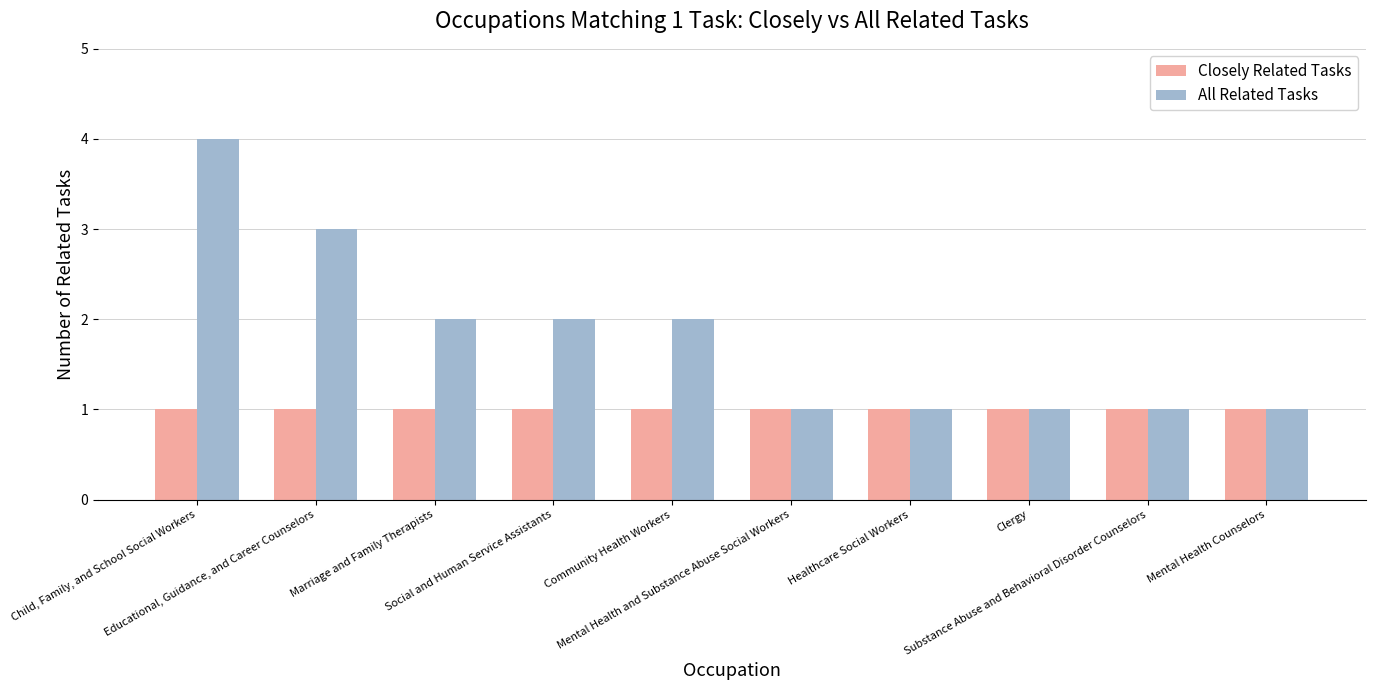

Reading left to right, transcribe all the data shown in this chart.

Closely Related Tasks: Child, Family, and School Social Workers=1	Educational, Guidance, and Career Counselors=1	Marriage and Family Therapists=1	Social and Human Service Assistants=1	Community Health Workers=1	Mental Health and Substance Abuse Social Workers=1	Healthcare Social Workers=1	Clergy=1	Substance Abuse and Behavioral Disorder Counselors=1	Mental Health Counselors=1
All Related Tasks: Child, Family, and School Social Workers=4	Educational, Guidance, and Career Counselors=3	Marriage and Family Therapists=2	Social and Human Service Assistants=2	Community Health Workers=2	Mental Health and Substance Abuse Social Workers=1	Healthcare Social Workers=1	Clergy=1	Substance Abuse and Behavioral Disorder Counselors=1	Mental Health Counselors=1